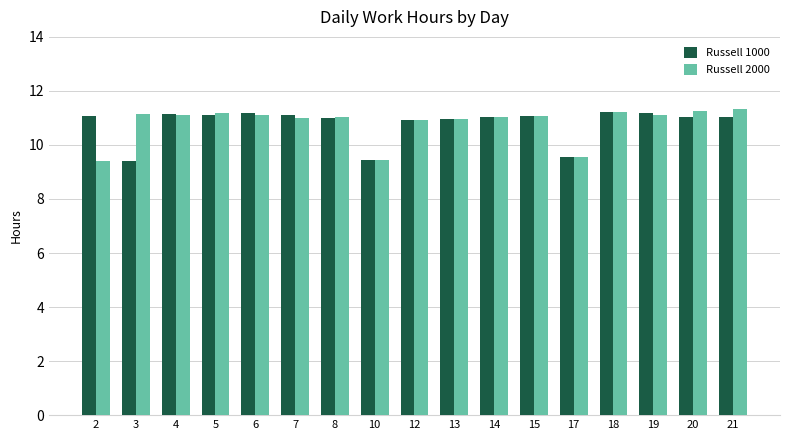

What is the difference between the maximum and minimum values in the Russell 1000 series?

1.8